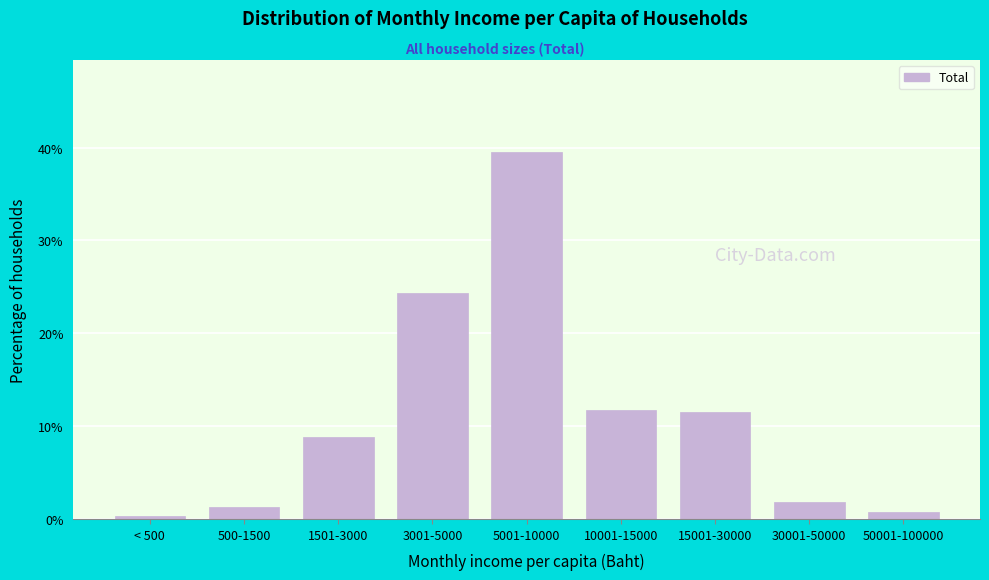

At which label is the value closest to 19?

3001-5000